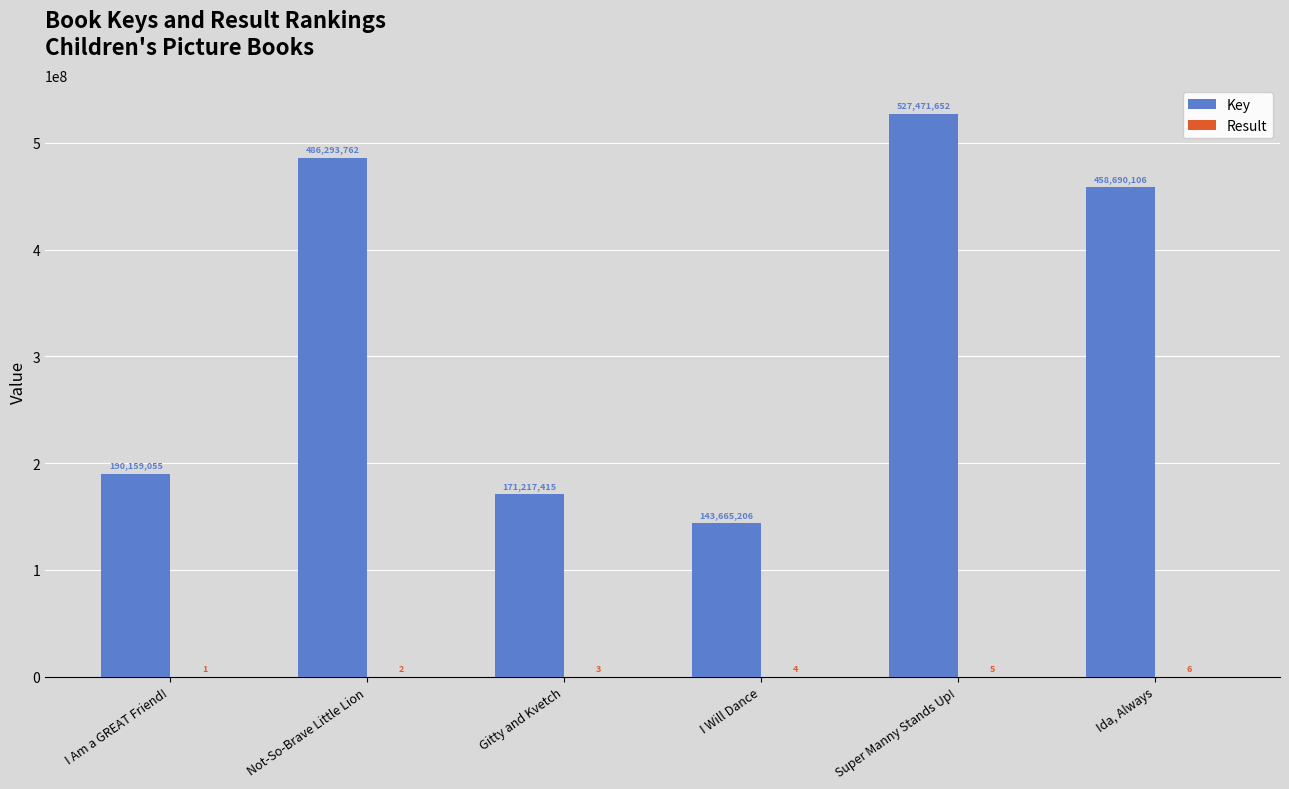

True or false: Key has a value of 143665206 at I Will Dance.

True